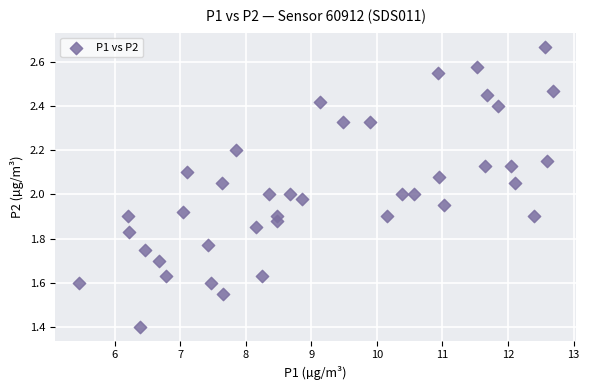

What is the range of X values (max minus min)?

7.2